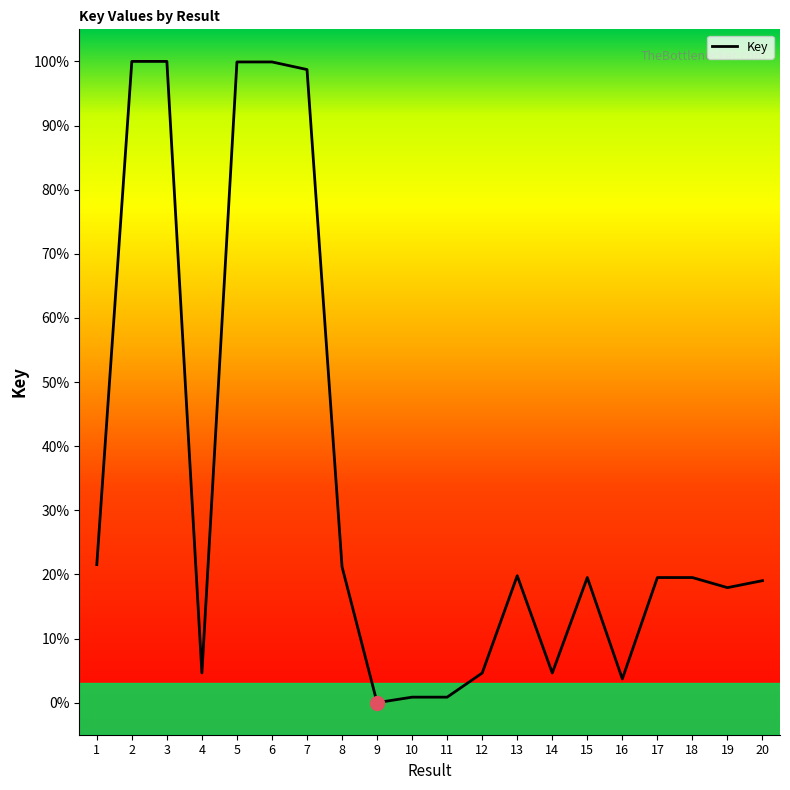

Rank the categories by value from lowest to highest.

9, 11, 10, 16, 12, 14, 4, 19, 20, 17, 18, 15, 13, 8, 1, 7, 5, 6, 2, 3